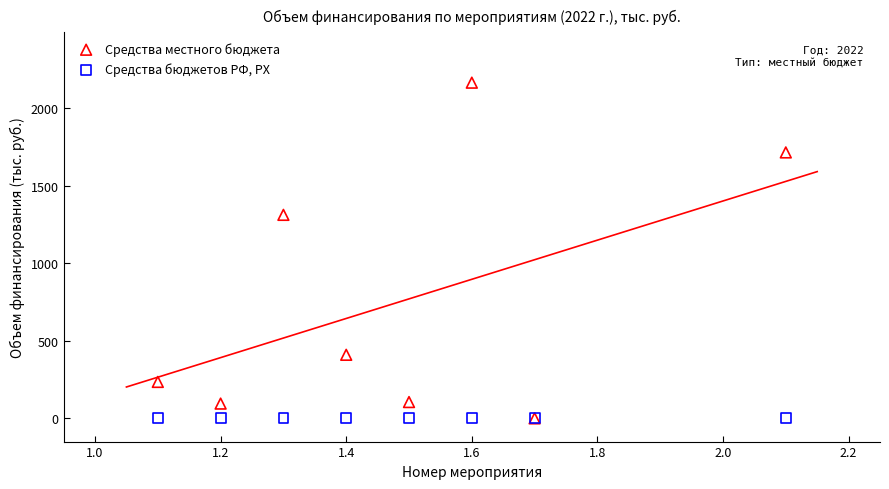

Across all series, what Y value is closest to 1083?

1313.0